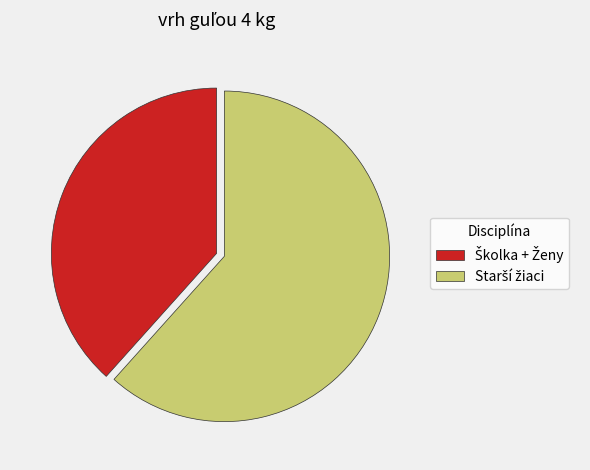

Does any single category account for the majority?

Yes